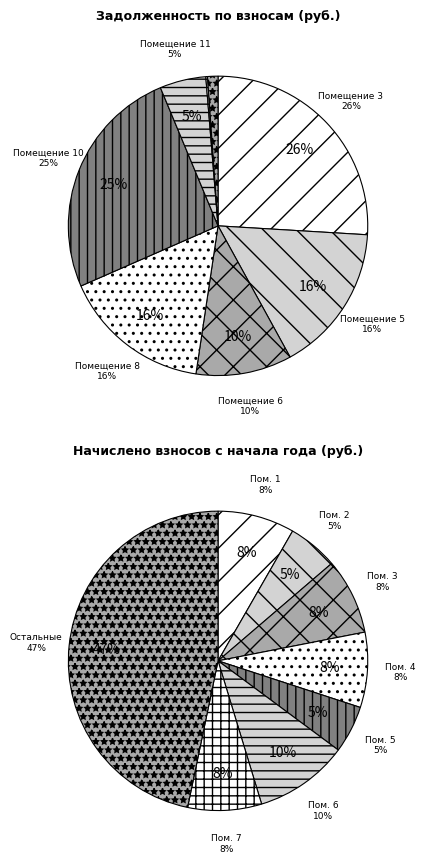

What percentage is NOT represented by 13?

99.8%